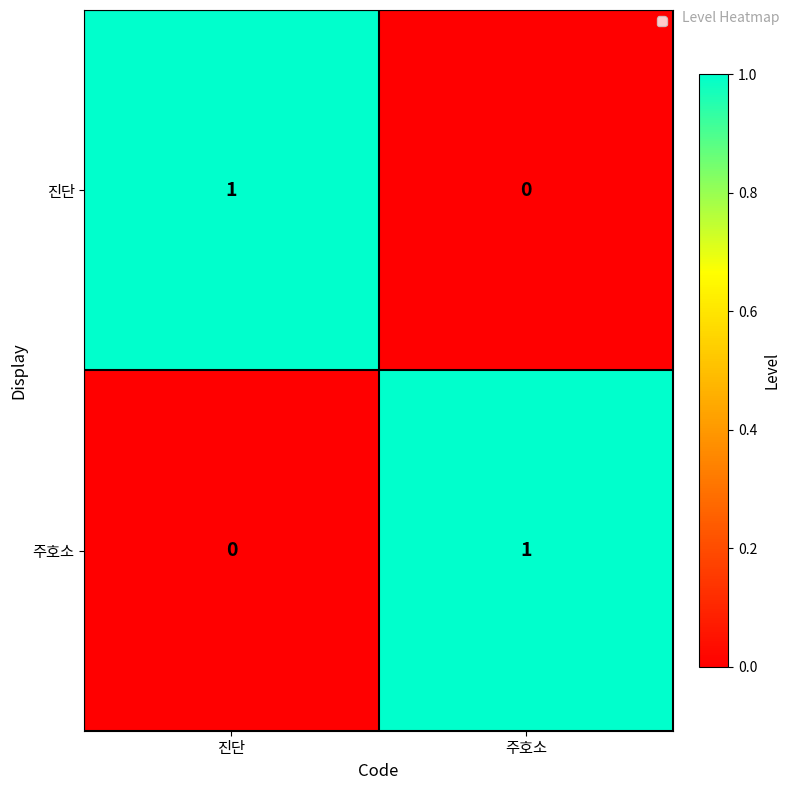

List the labels in order of 진단 value, largest first.

진단, 주호소